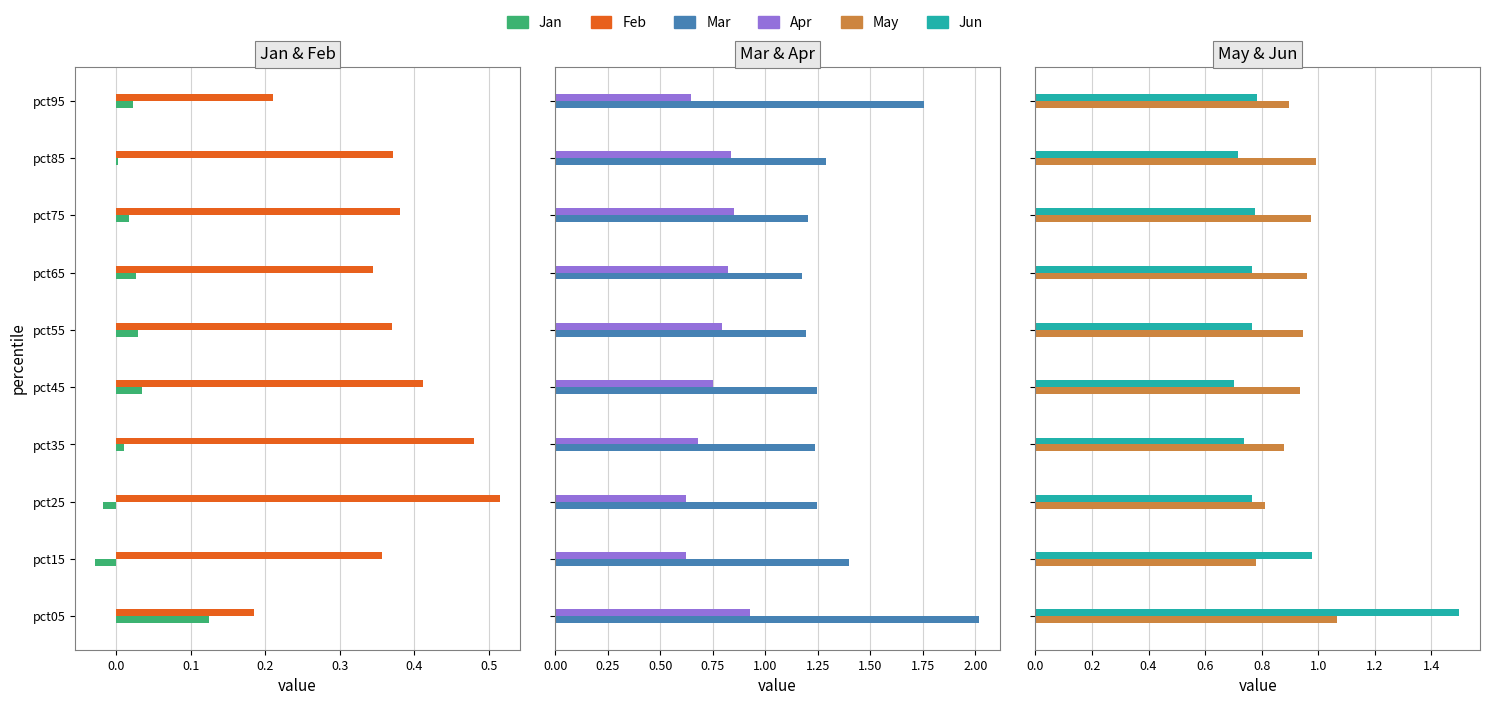

What is the difference between the highest and lowest values at pct45?

1.2